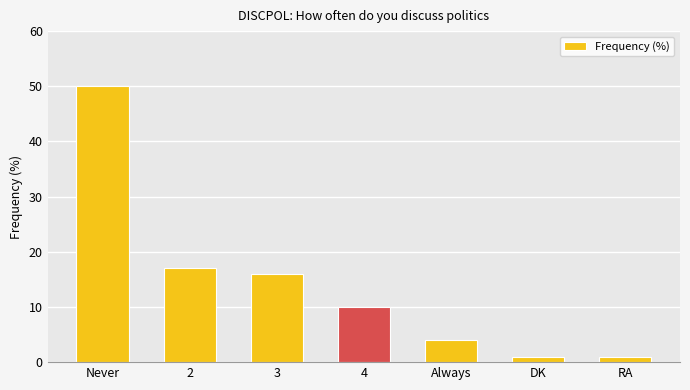

The chart shows a value of 50 at Never. True or false?

True